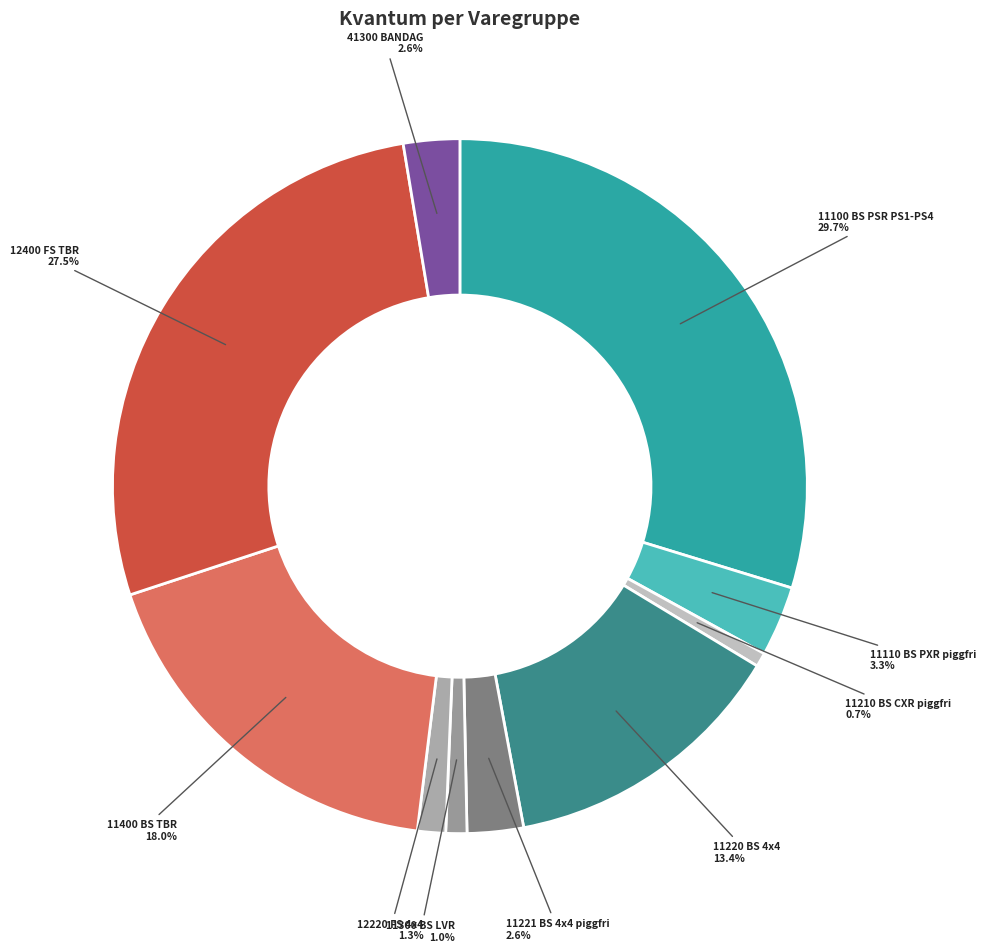

Is it true that 41300 BANDAG is 3% of the pie?

True